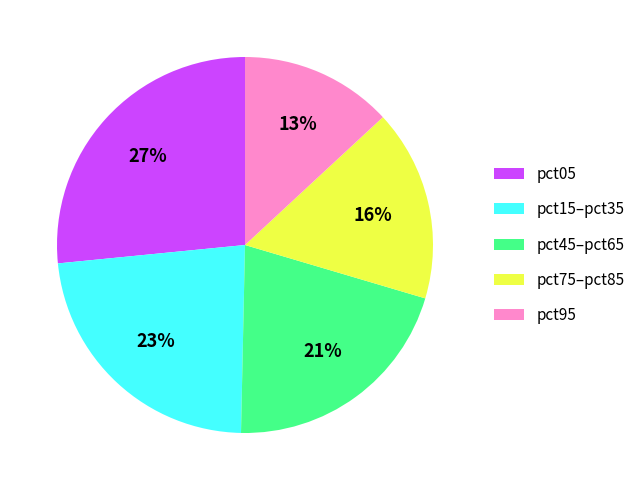

Which category has the biggest portion of the pie?

pct05